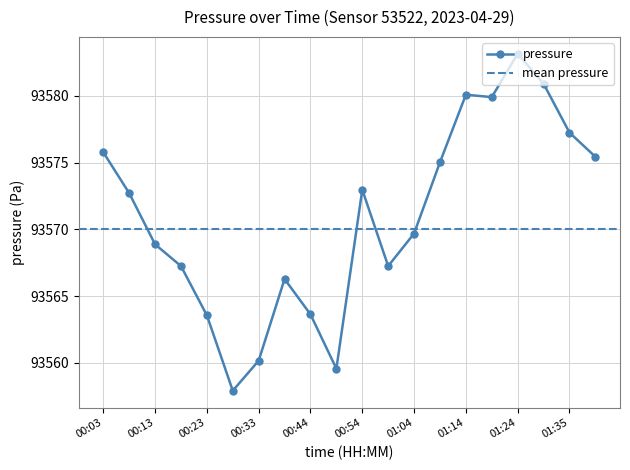

Reading left to right, transcribe all the data shown in this chart.

93575.8	93572.7	93568.9	93567.2	93563.6	93557.9	93560.2	93566.3	93563.6	93559.6	93573.0	93567.2	93569.7	93575.0	93580.1	93579.9	93583.2	93580.9	93577.2	93575.4